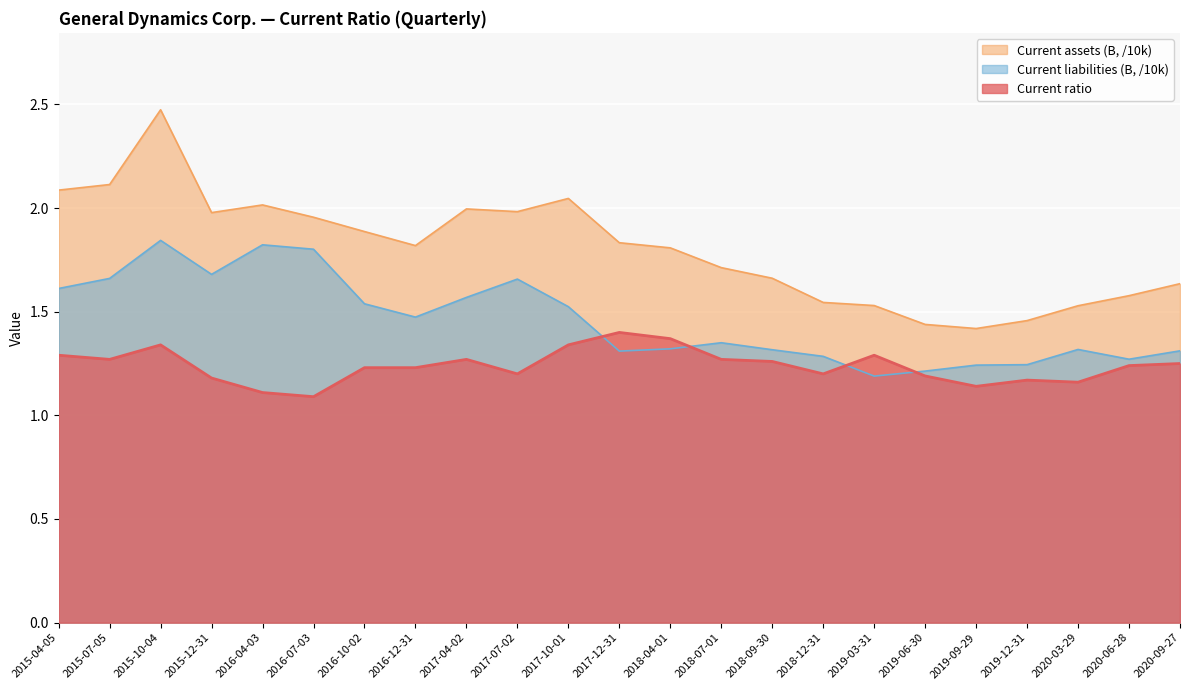

How many Current ratio values are between 1 and 2?

23